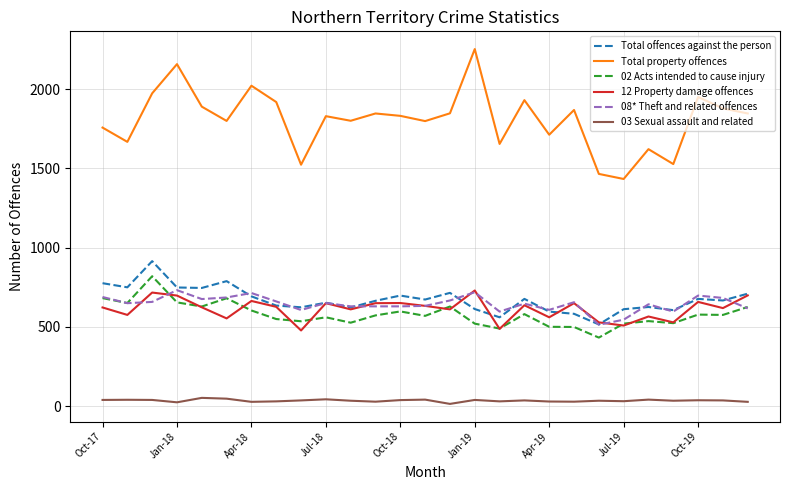

True or false: Total property offences and Total offences against the person cross at least once.

False